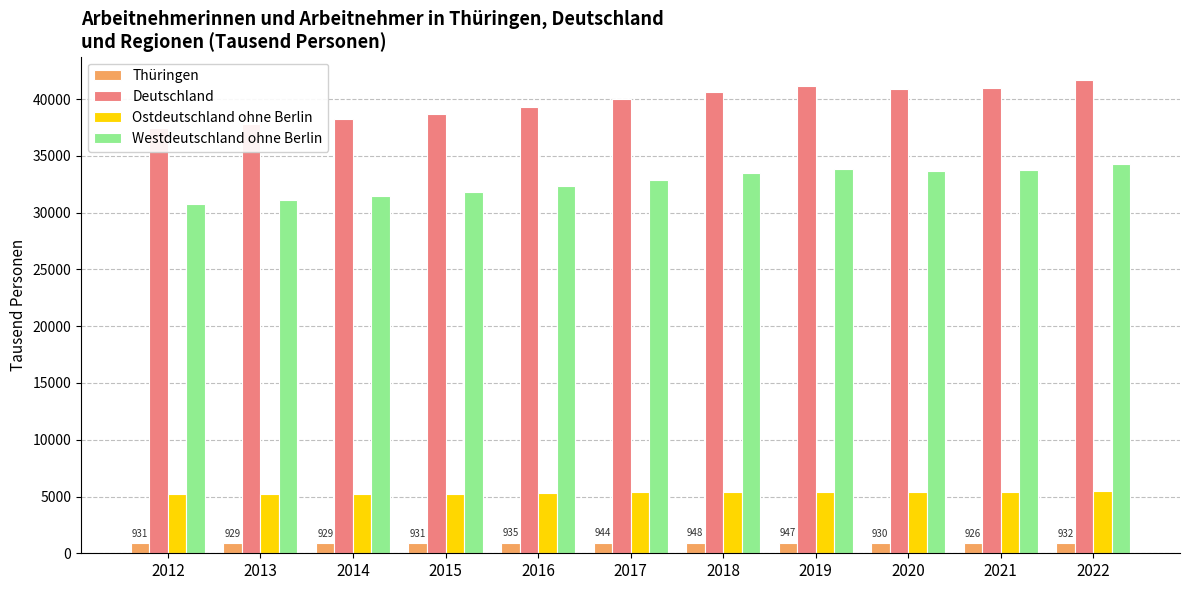

What is the value of the Westdeutschland ohne Berlin bar at the 8th from the left?

33852.9